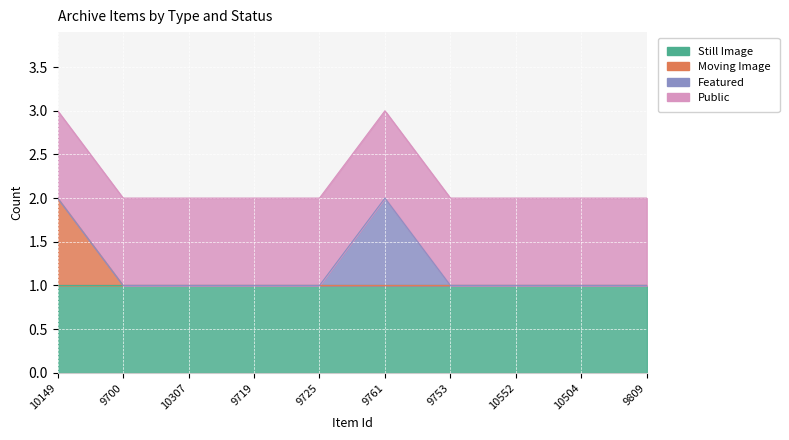

How many lines are shown in the chart?

4